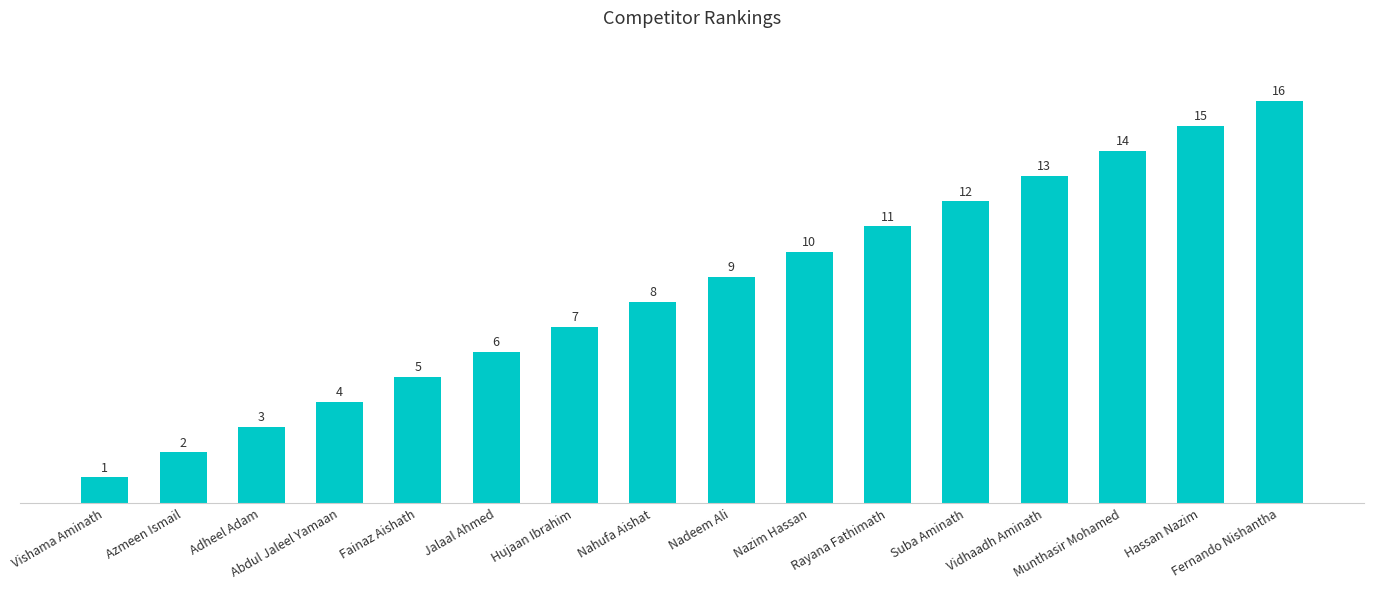

What position from the right is Fernando Nishantha?

1